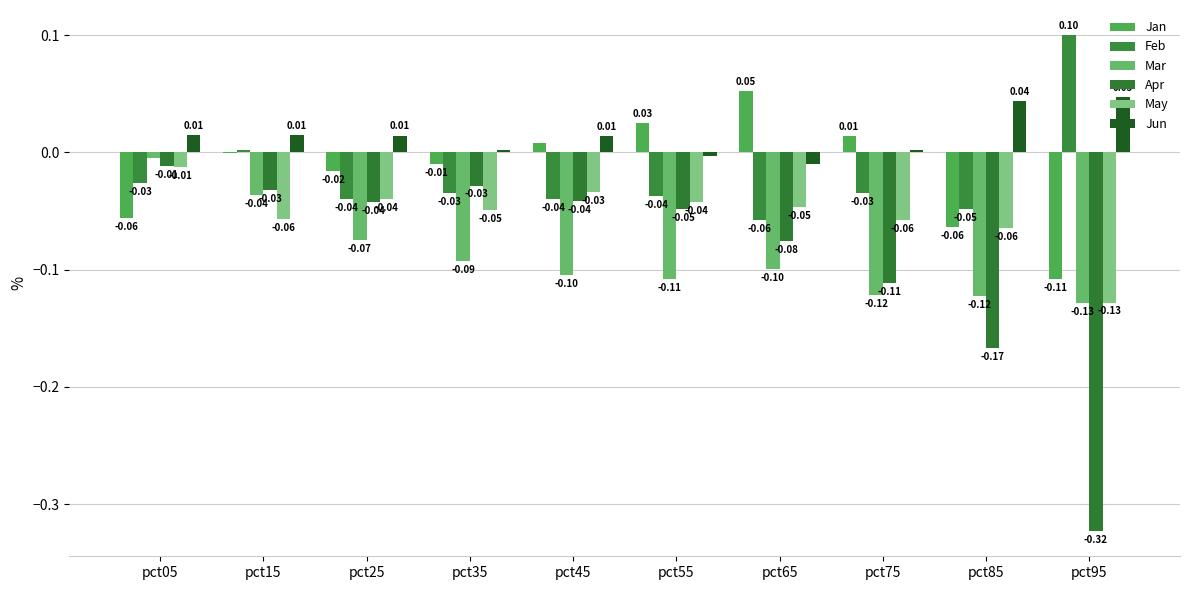

Does the chart contain stacked bars?

No